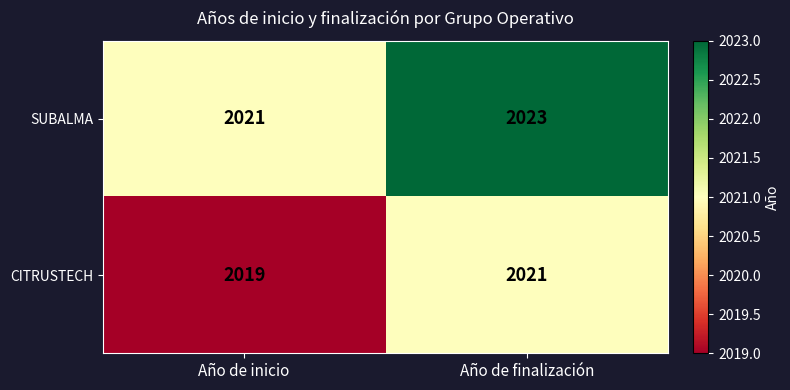

At which category does the chart reach its minimum across all series?

Año de inicio